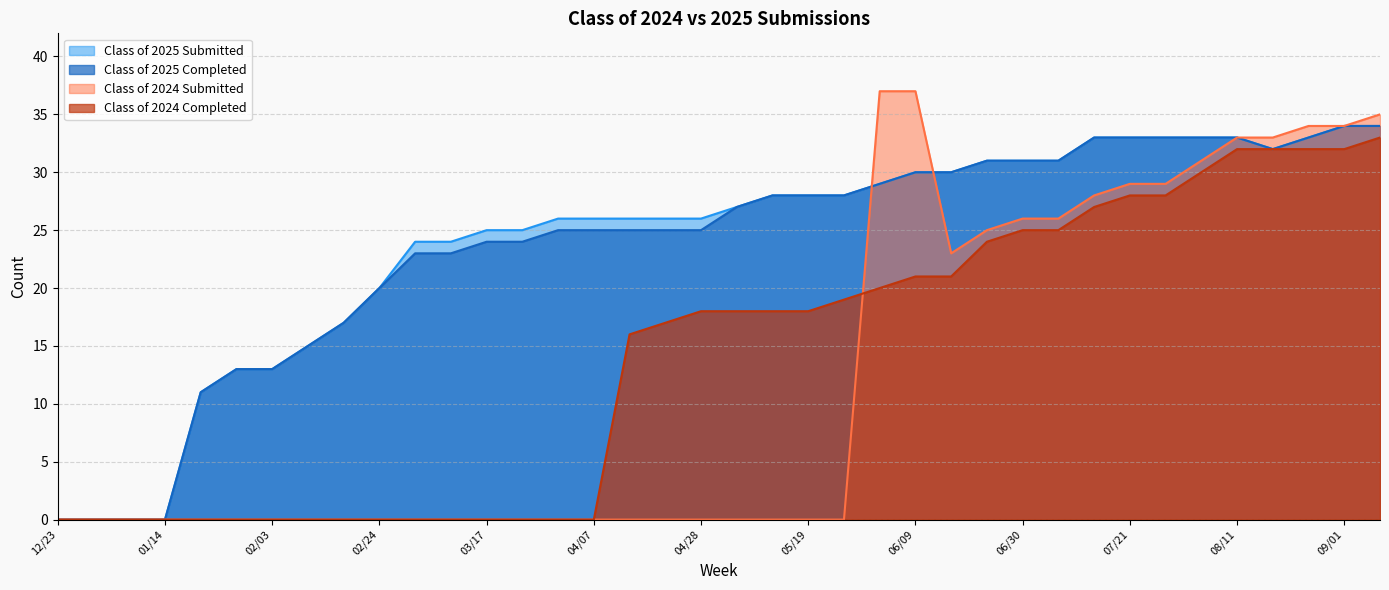

Does the chart have visible grid lines?

Yes